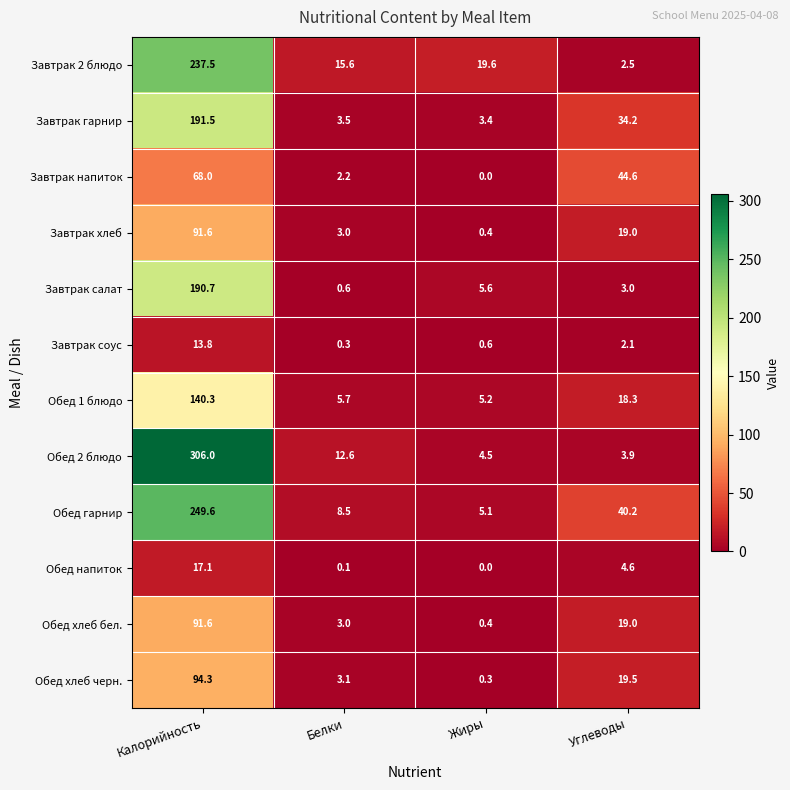

The Завтрак 2 блюдо series shows 19.6 at Жиры. True or false?

True